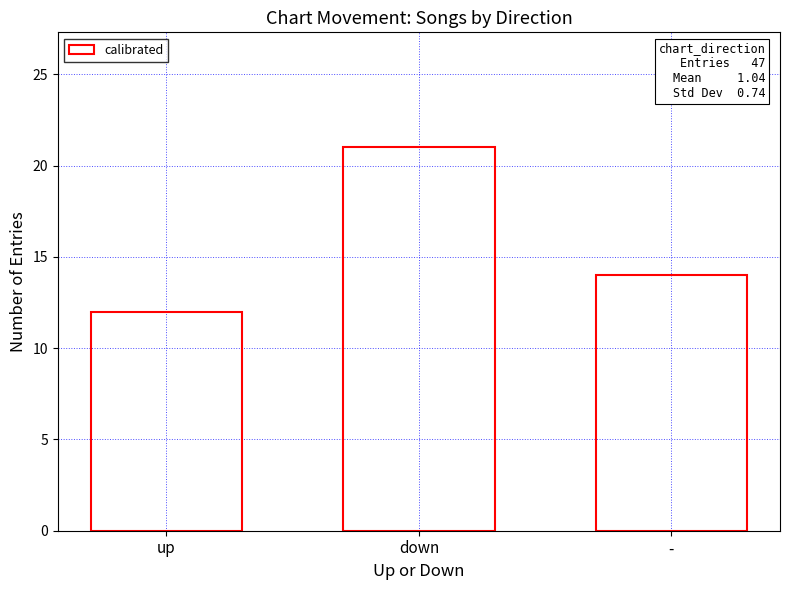

Is it true that the value at down is 28?

False